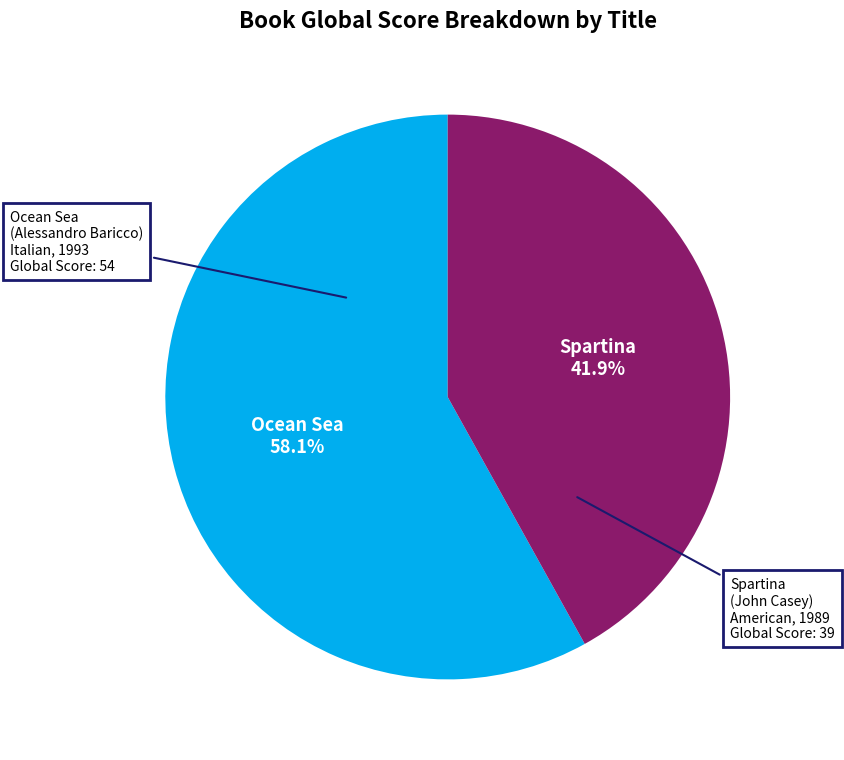

To the nearest percent, what is the average slice percentage?

50%